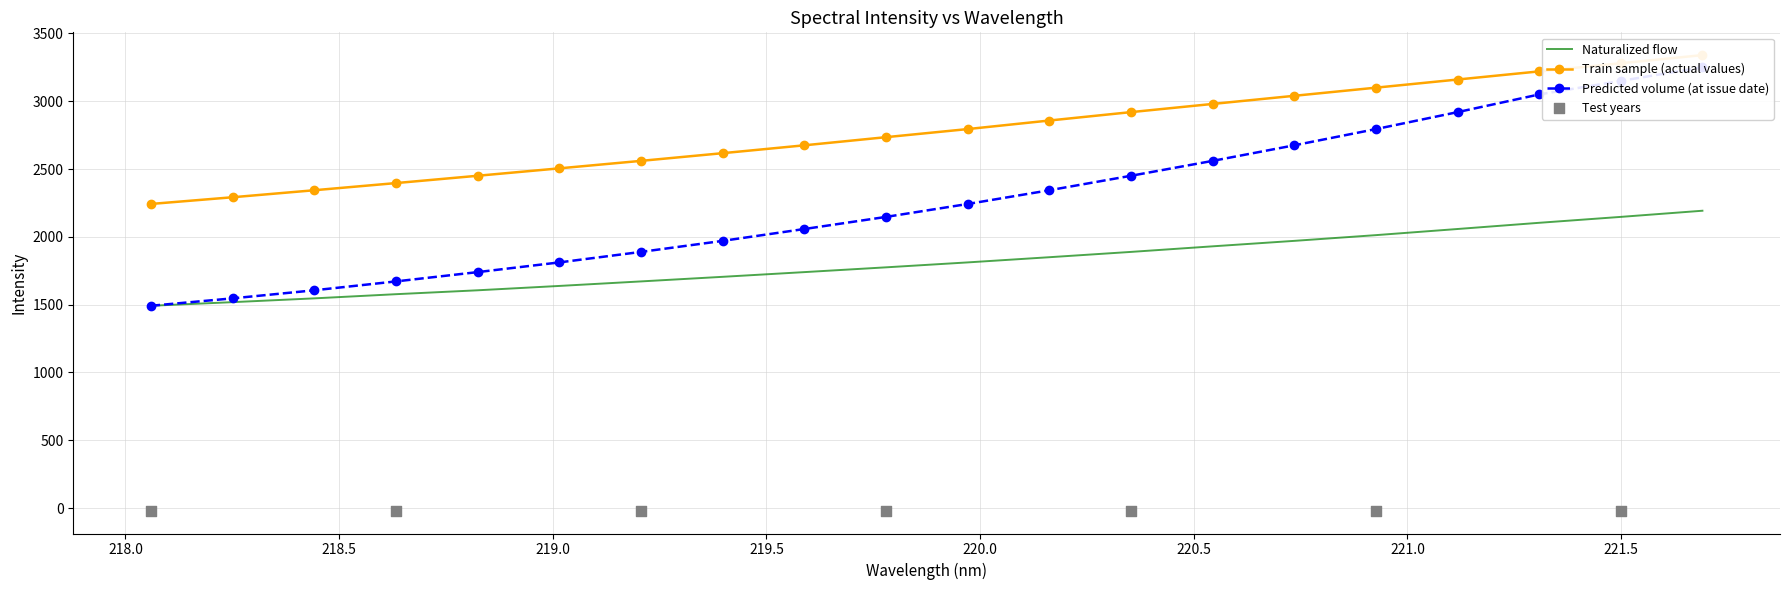

Which series has the largest total across all categories?

Train sample (actual values)